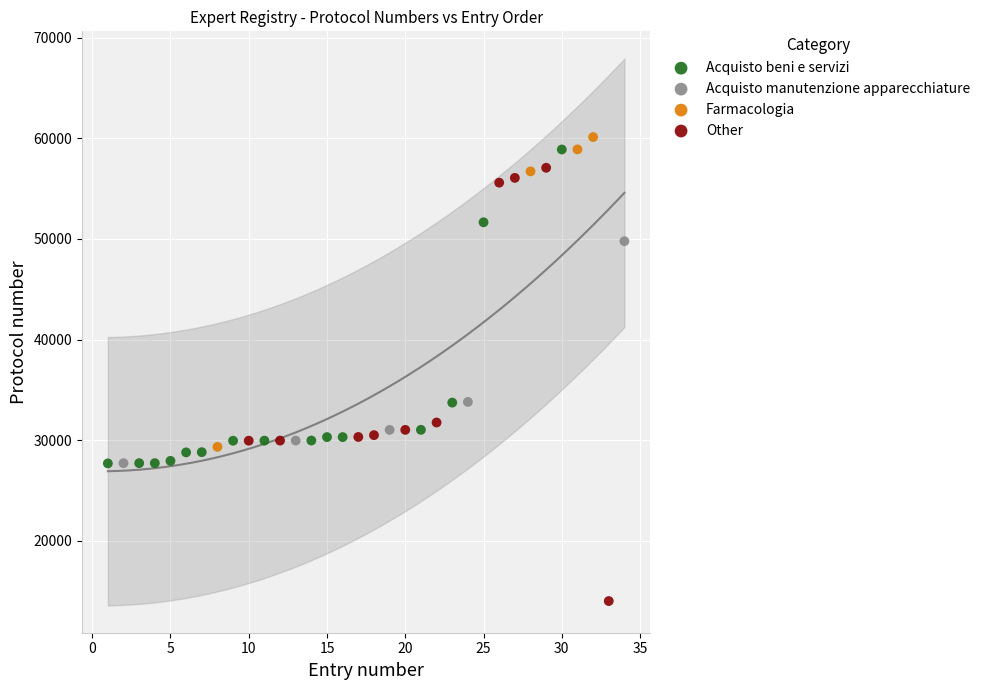

What are all the series names shown in the legend?

Acquisto beni e servizi, Acquisto manutenzione apparecchiature, Farmacologia, Other